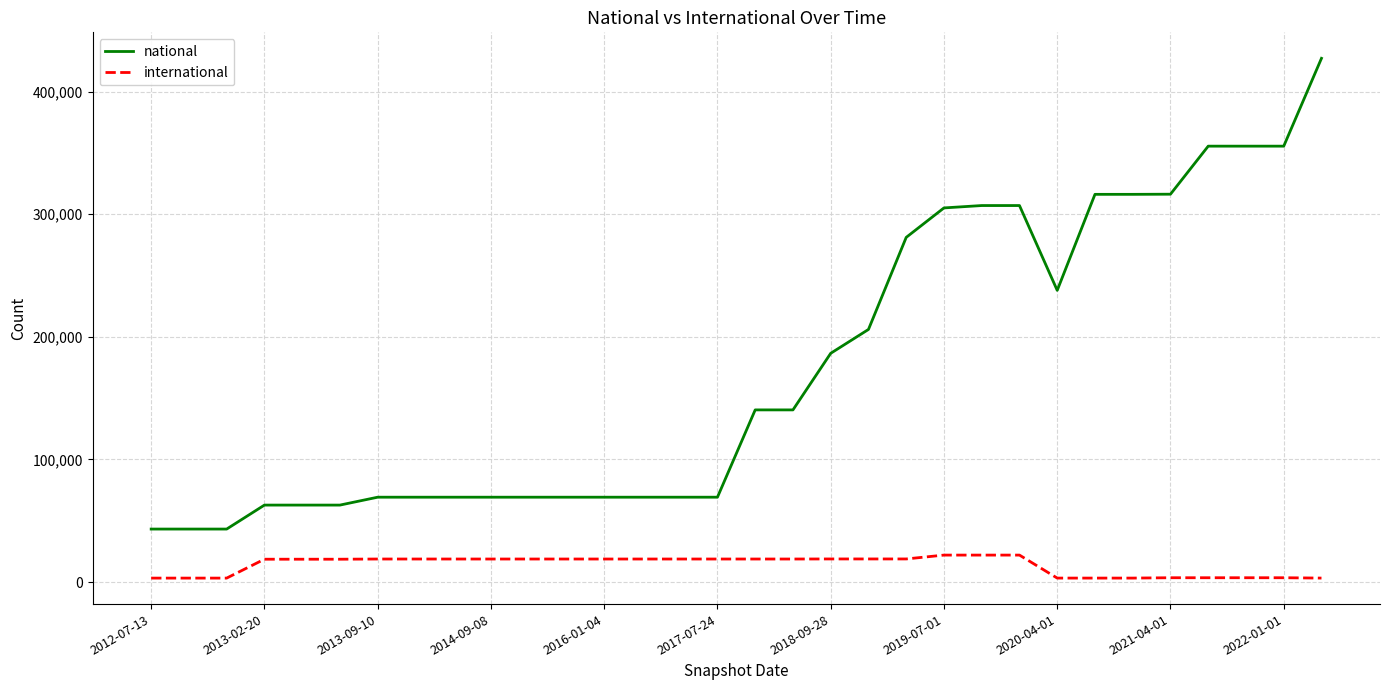

List the series in order of their overall mean, lowest first.

international, national